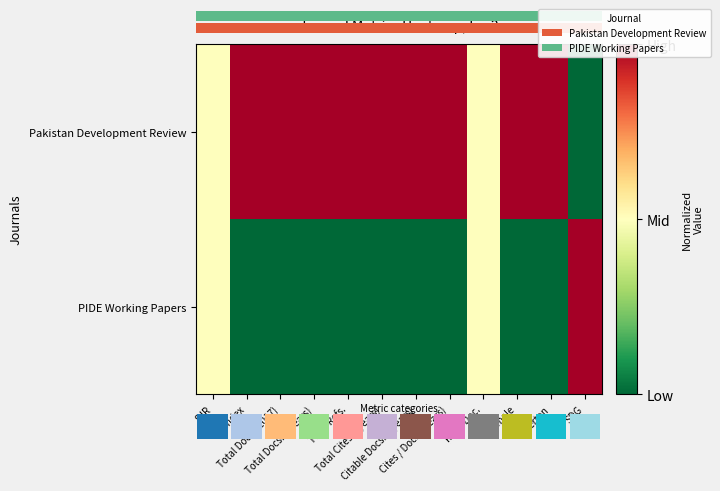

Is the value of PIDE Working Papers at %Female greater than the value of Pakistan Development Review at Total Refs.?

No